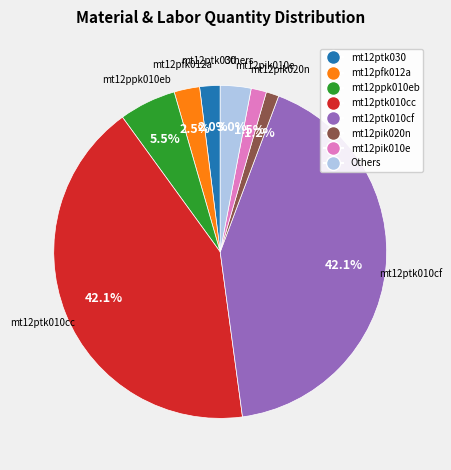

Is there any slice that represents more than half of the pie?

No